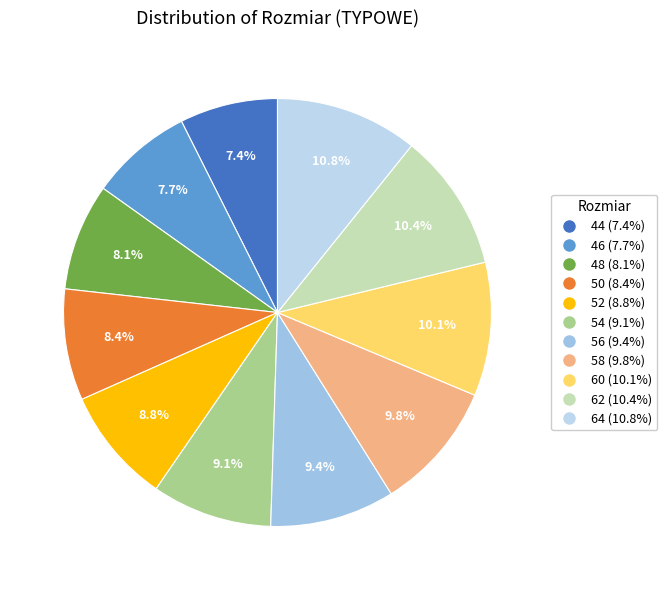

Does any single category account for the majority?

No